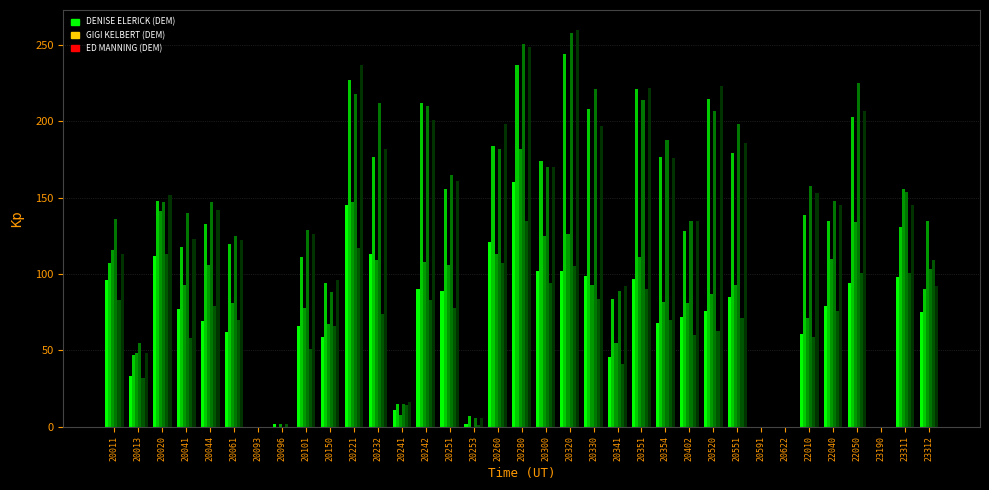

How many groups of bars are there?

35